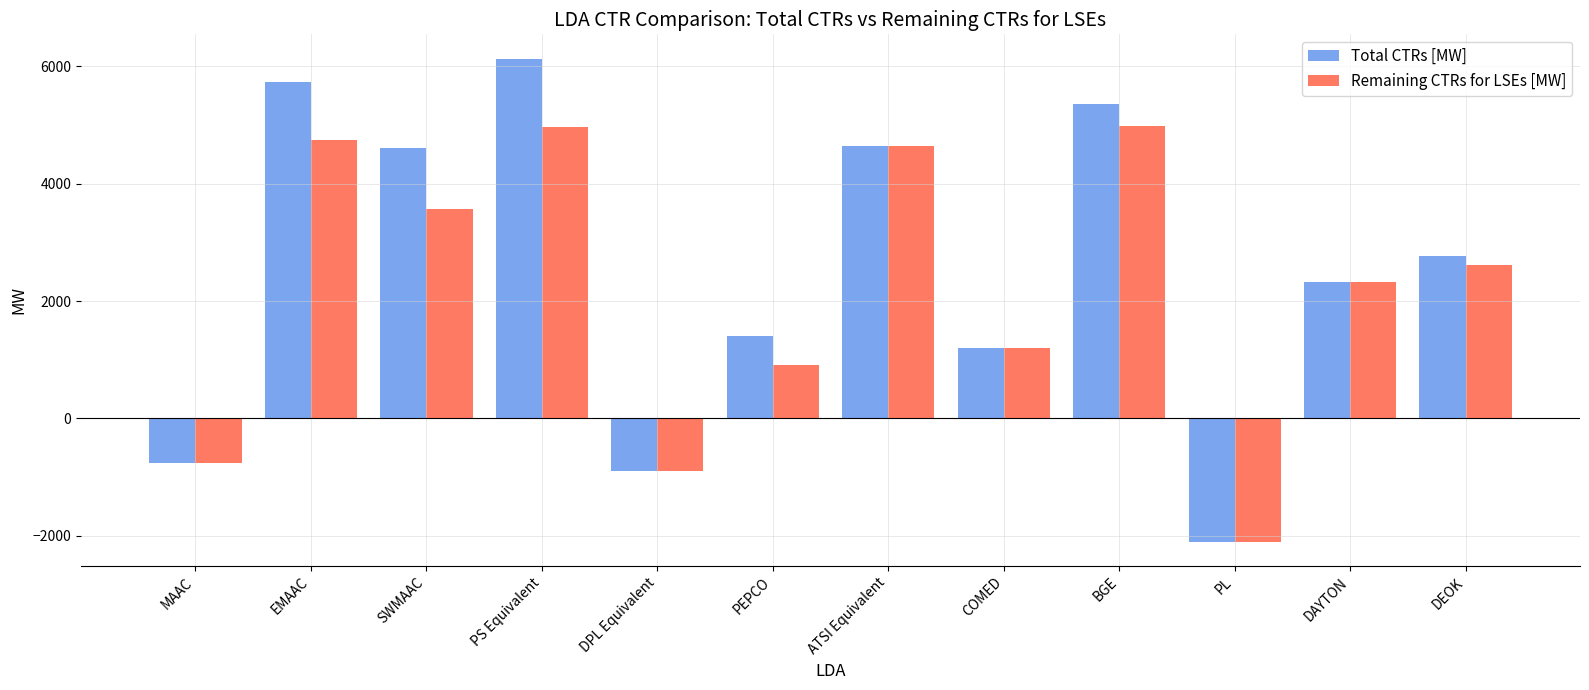

The value of Total CTRs [MW] at PL is -2106.7. True or false?

True